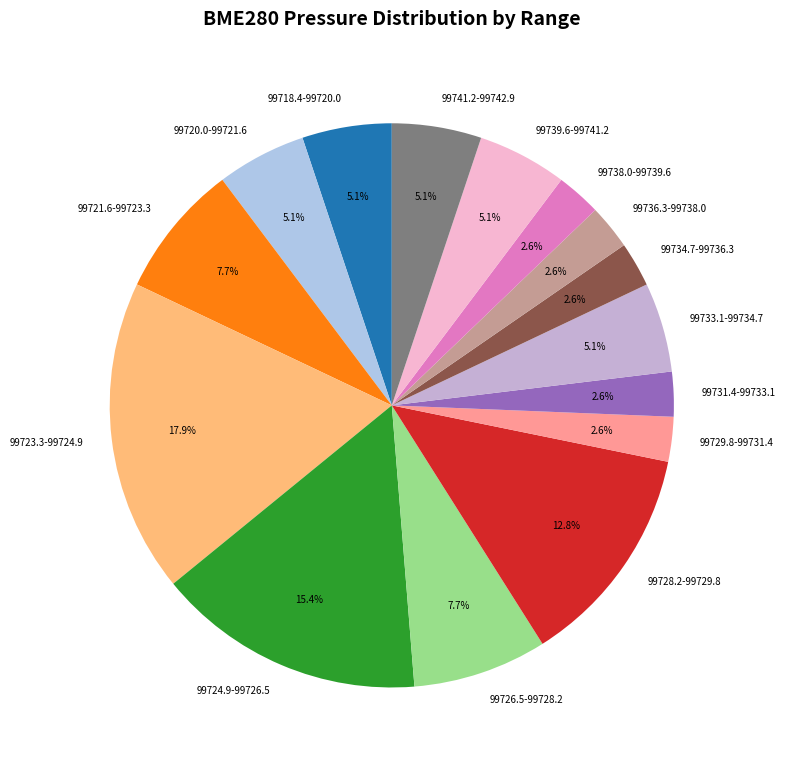

How many segments does this pie chart have?

15